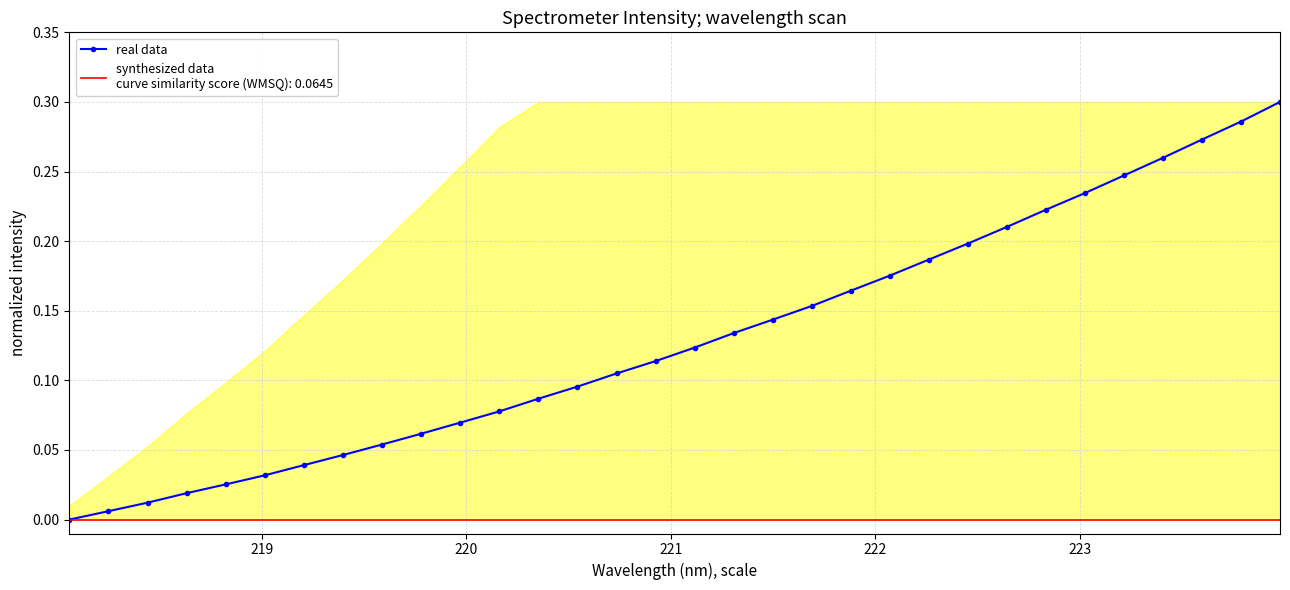

True or false: the data has more than 1 interior local peaks.

False